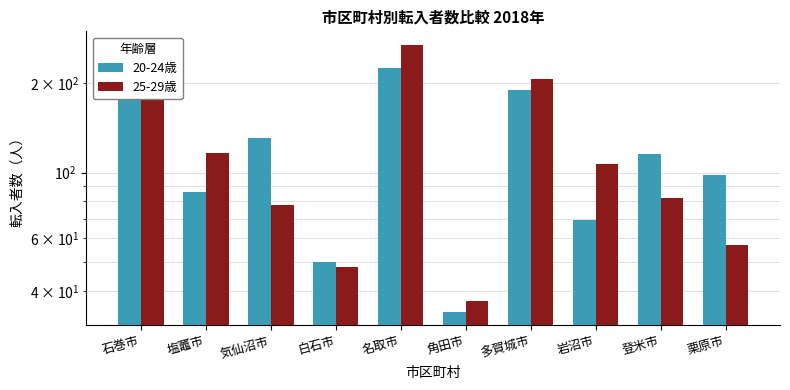

Which category has the lowest value in the 25-29歳 series?

角田市